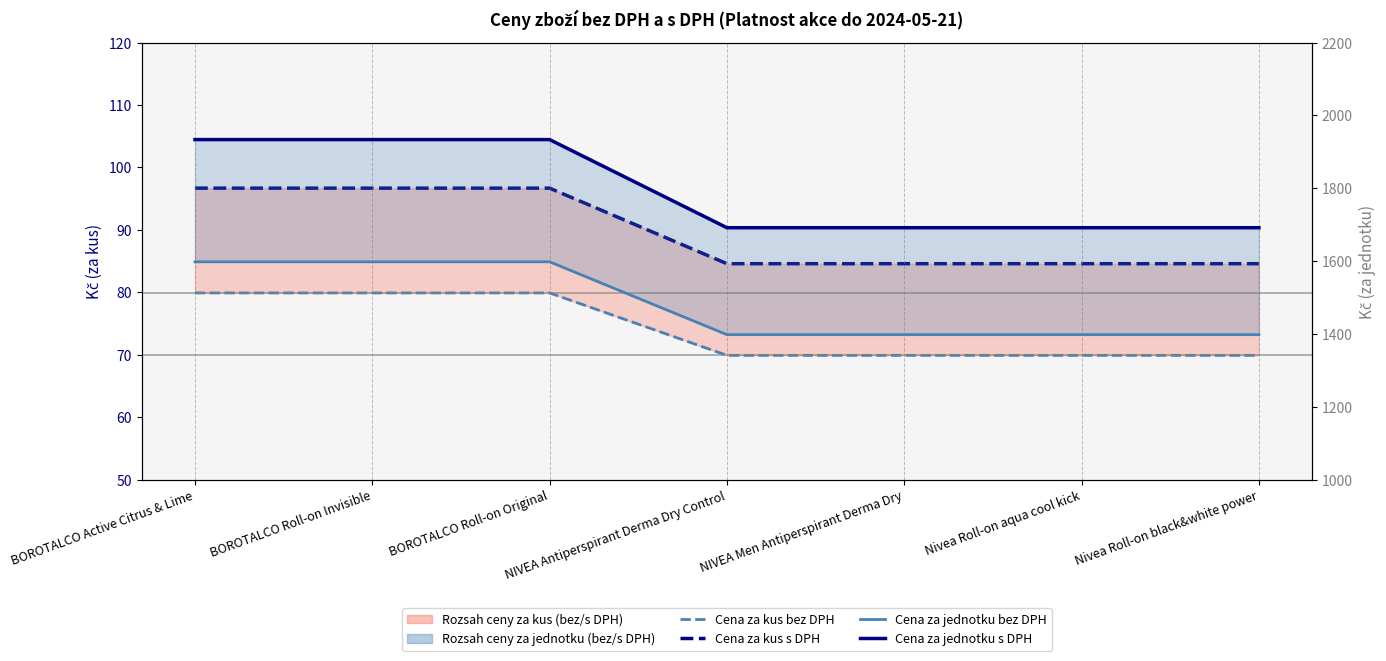

How many lines are shown in the chart?

4